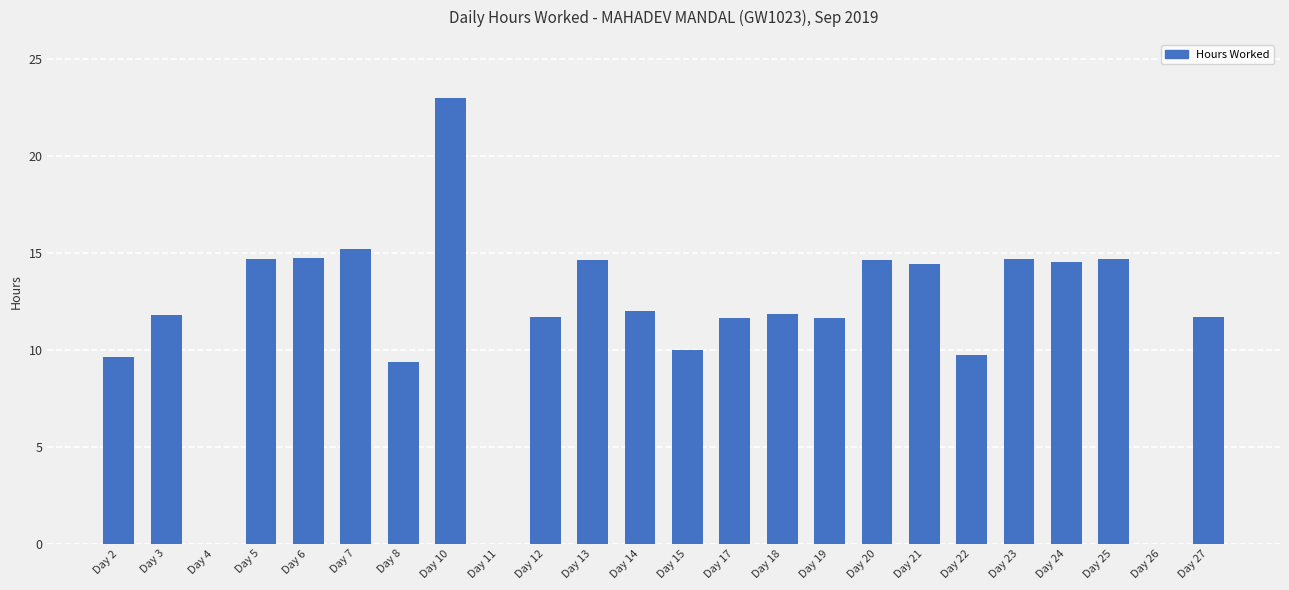

The chart shows a value of 15.2 at Day 22. True or false?

False